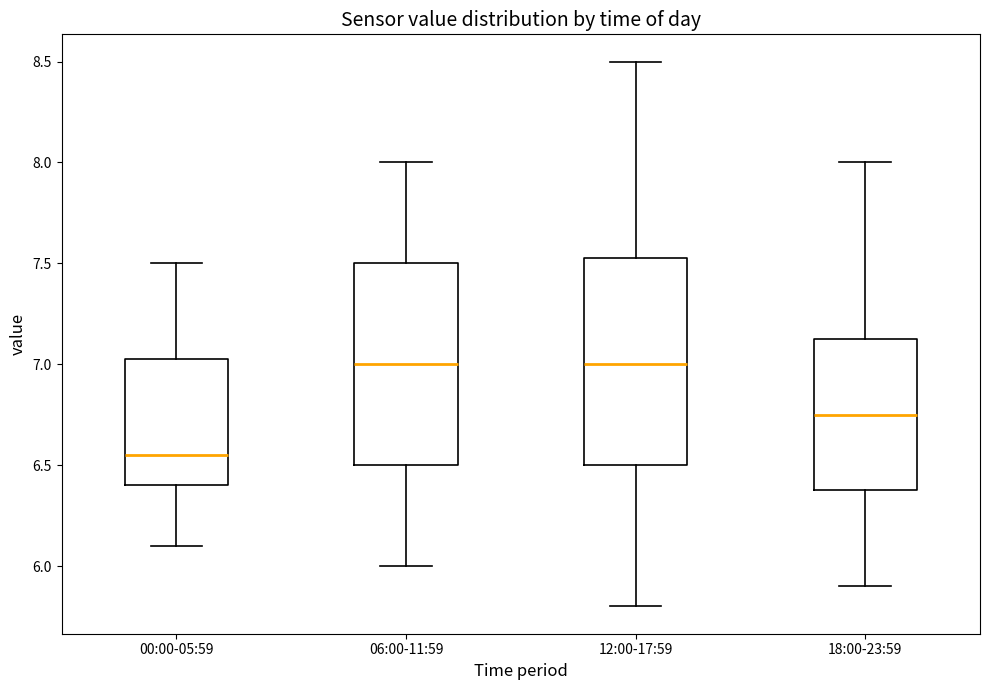

Reading left to right, read every box against the y-axis: the position of its median line, the range the box covers, and the ends of its whiskers. The values are not printed on the chart, so give them approximately, as read against the axis.

00:00-05:59: median 6.55, box 6.40 to 7.05, whiskers 6.10 to 7.50
06:00-11:59: median 7.00, box 6.50 to 7.50, whiskers 6.00 to 8.00
12:00-17:59: median 7.00, box 6.50 to 7.55, whiskers 5.80 to 8.50
18:00-23:59: median 6.75, box 6.40 to 7.15, whiskers 5.90 to 8.00